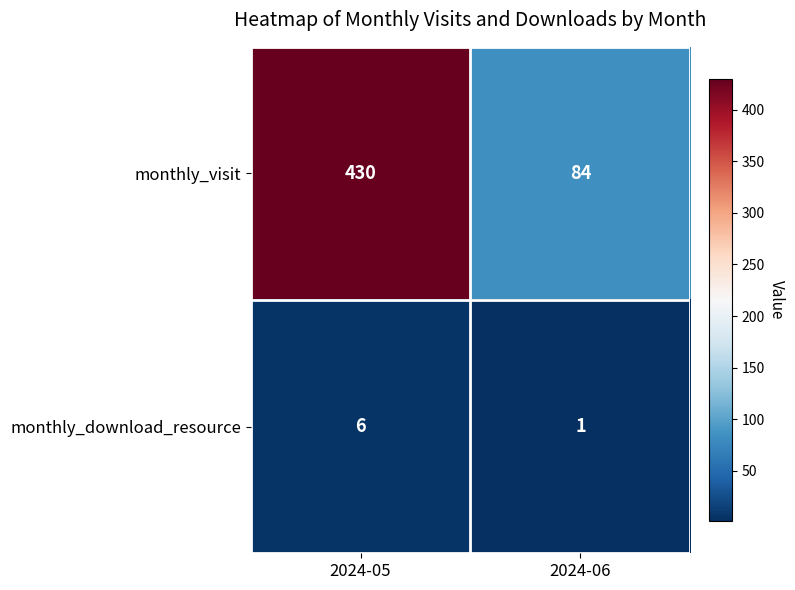

How many distinct data groups are displayed?

2